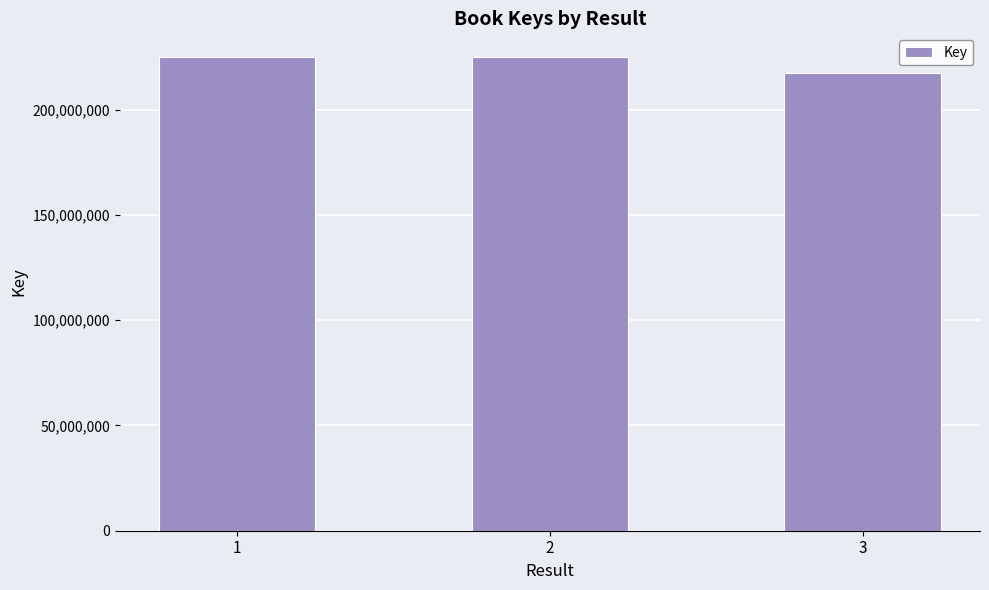

Approximately how many times larger is the value at 2 compared to 1?

1.0